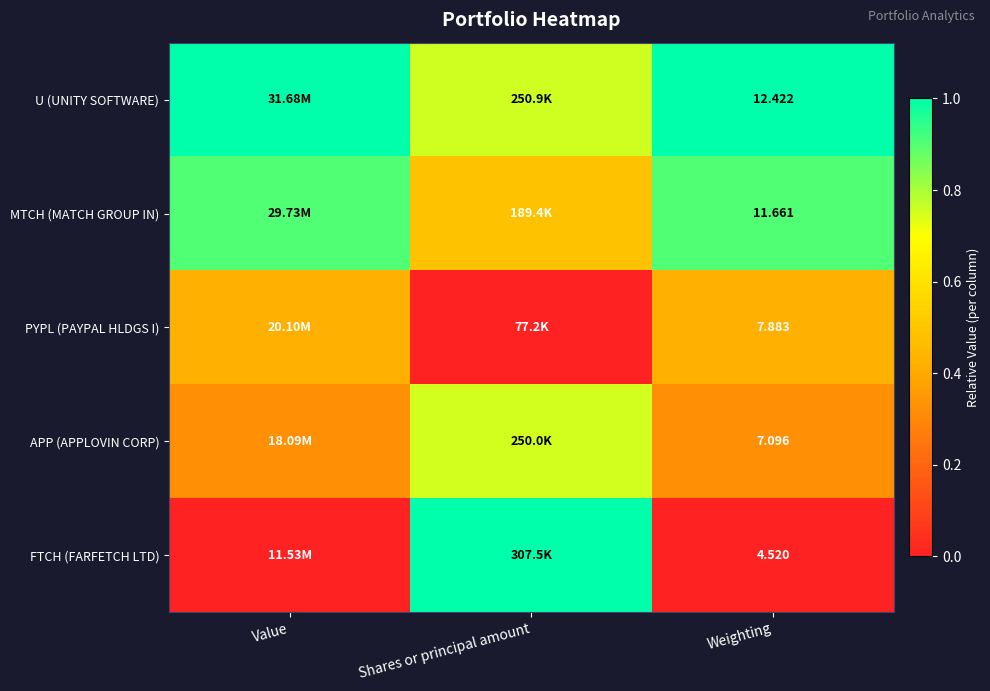

Is it true that FTCH (FARFETCH LTD) equals 1.0 at Shares or principal amount?

True